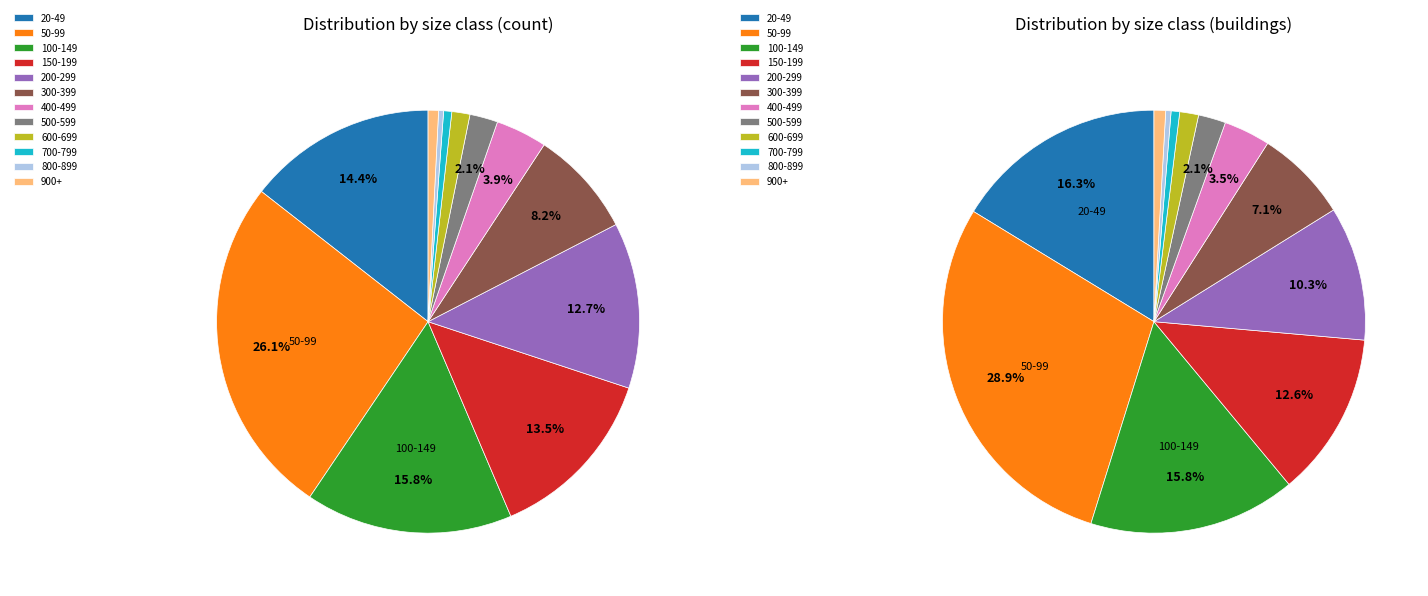

Is there any slice that represents more than half of the pie?

No